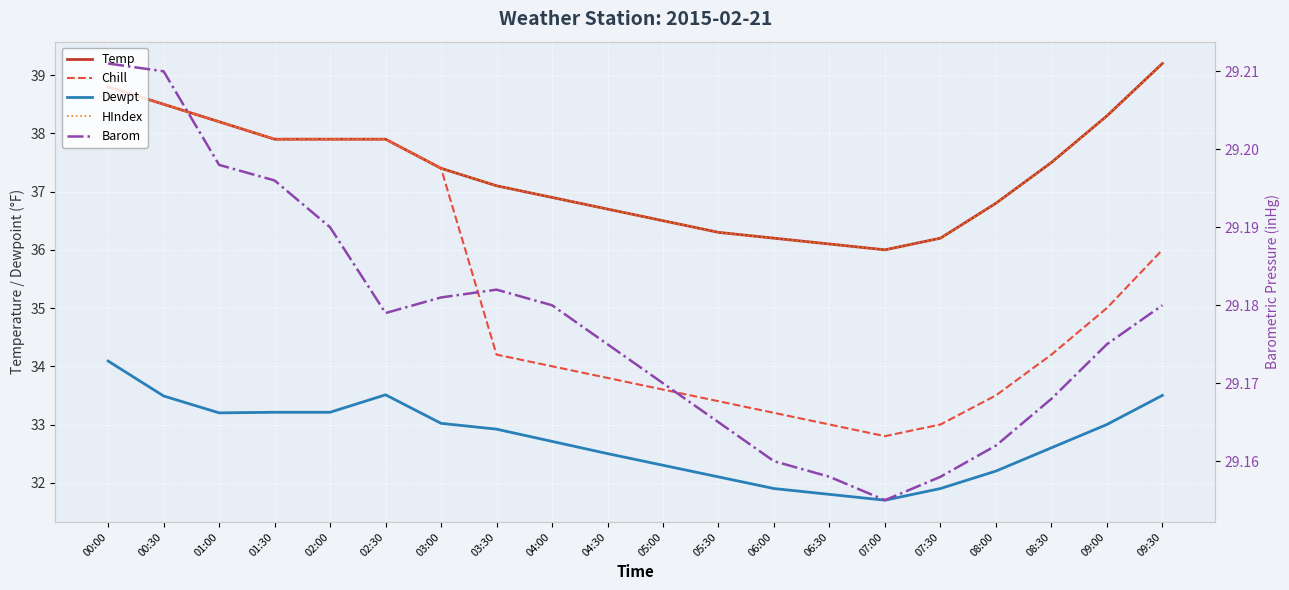

What is the difference between the second highest and second lowest values in the Barom series?

0.1